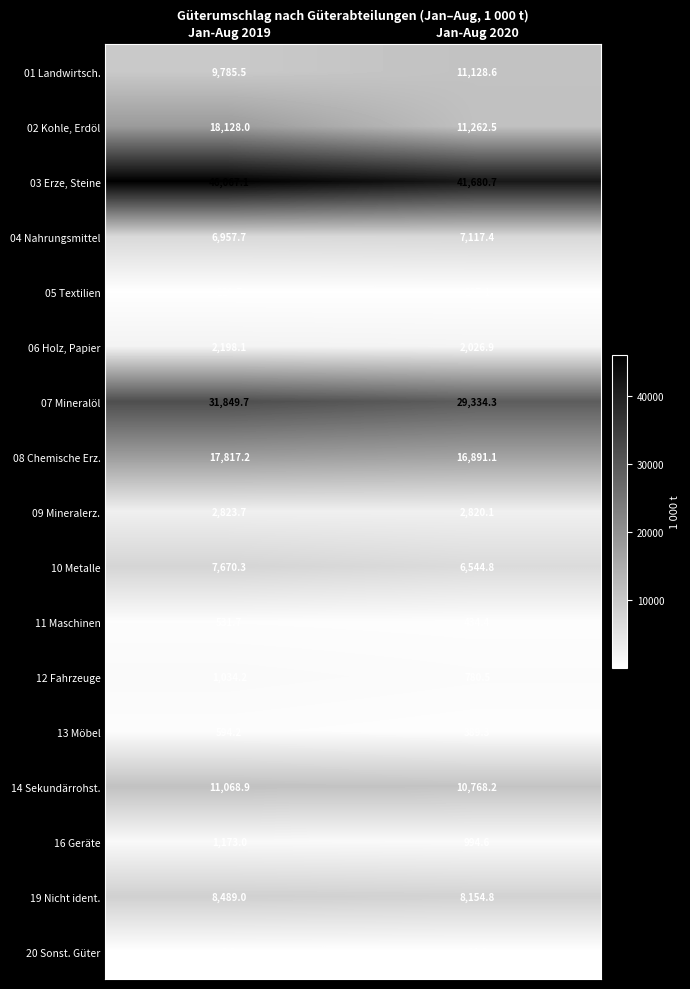

What is the sum of all 06 Holz, Papier values?

4225.0